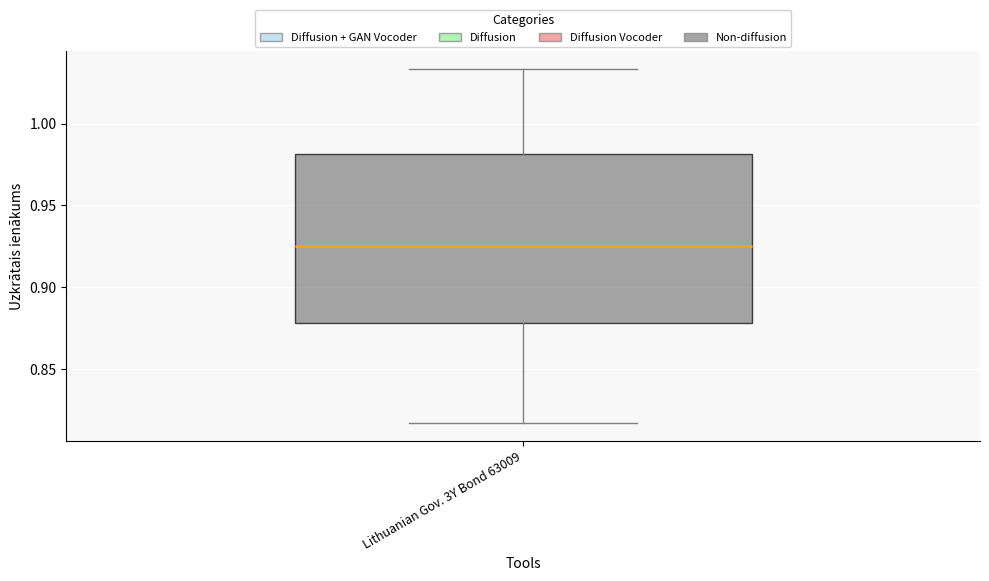

Where does the lower whisker of the box for Lithuanian Gov. 3Y Bond 63009 end on the y-axis? The values are not printed on the chart, so give them approximately, as read against the axis.

0.815